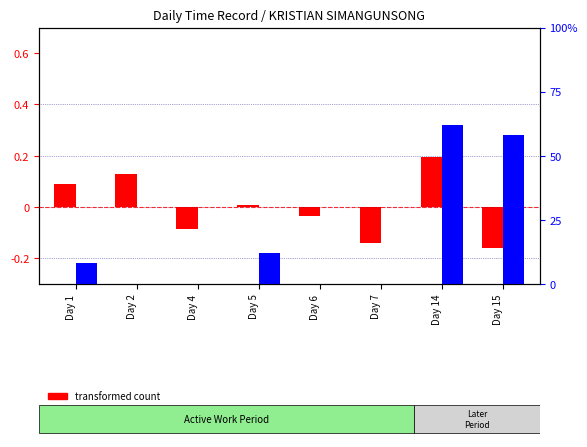

At Day 5, list the series in order from smallest to largest.

transformed count, percentile rank within the sample